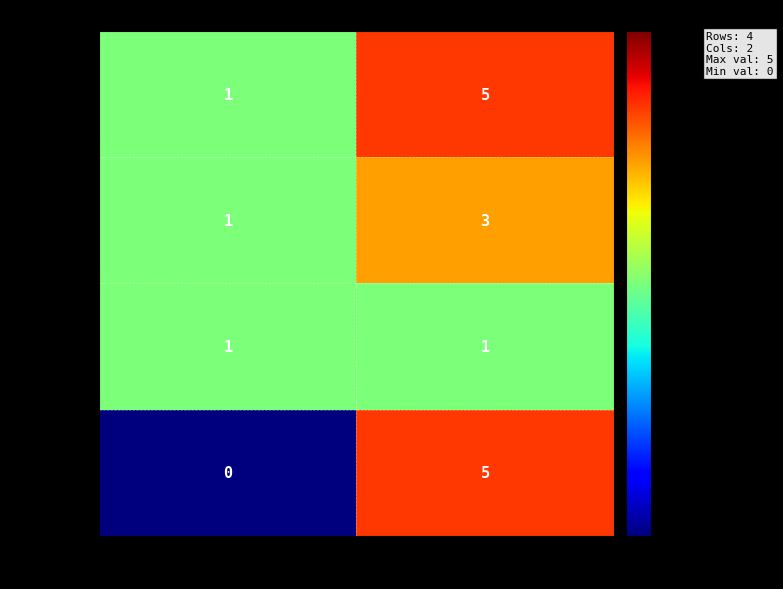

What is the difference between the maximum and minimum values in the 1a00881… series?

4